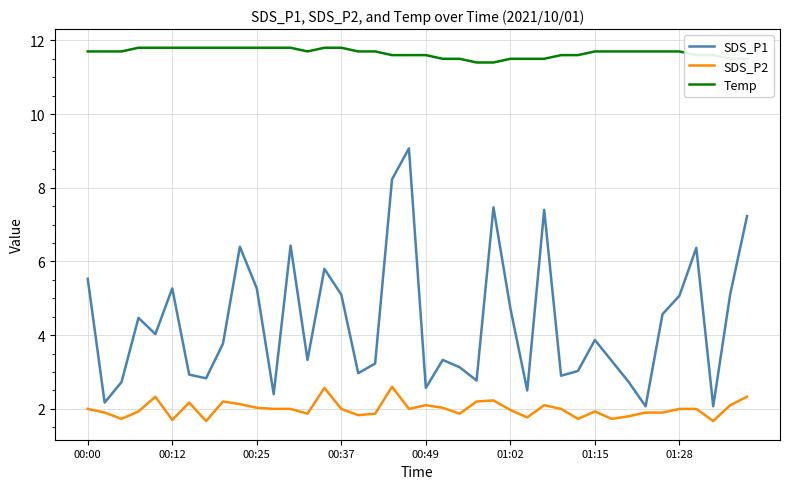

List the series in order of their peak value, highest first.

Temp, SDS_P1, SDS_P2